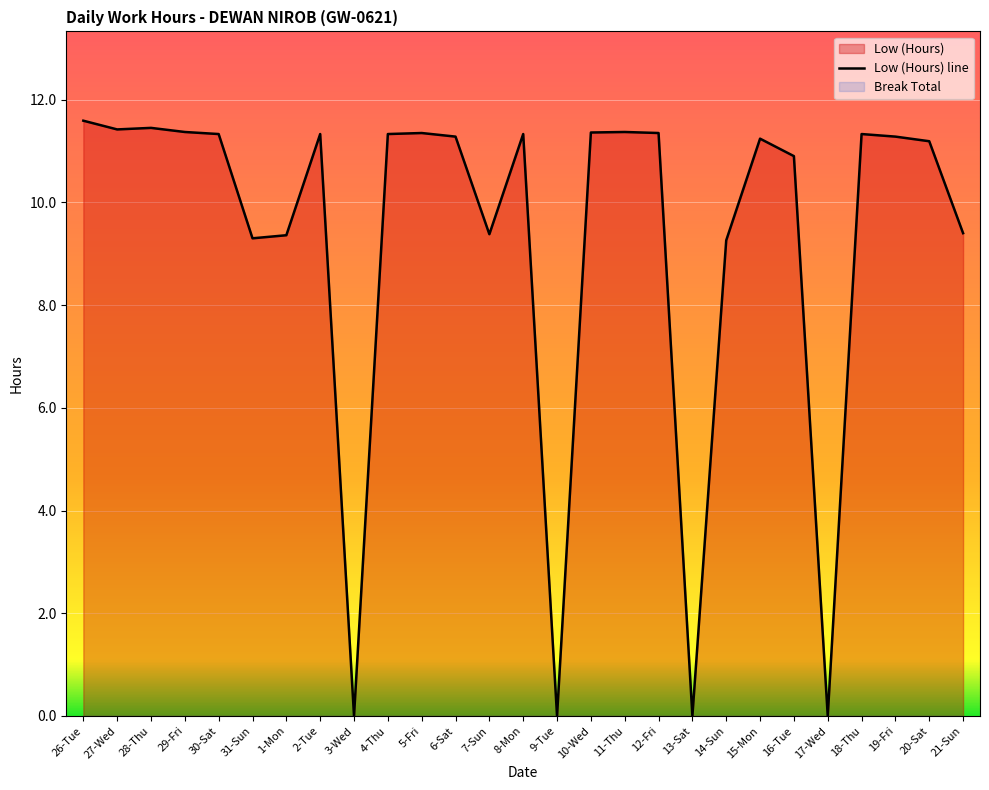

At which category does the chart reach its peak across all series?

26-Tue